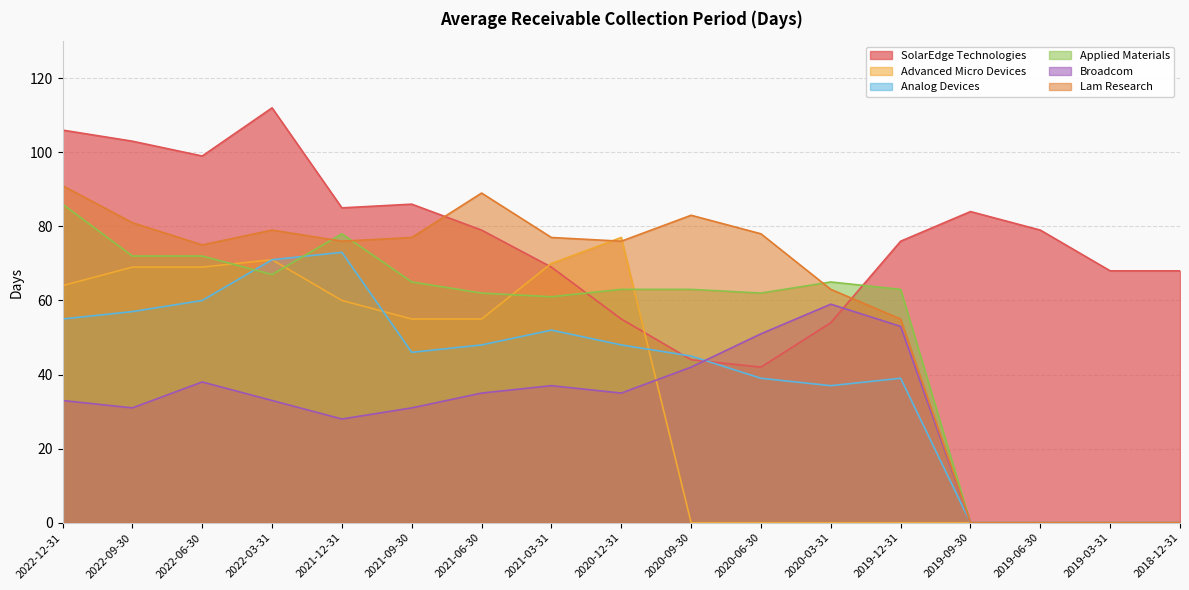

What is the difference between the Applied Materials values at 2021-12-31 and 2020-12-31?

15